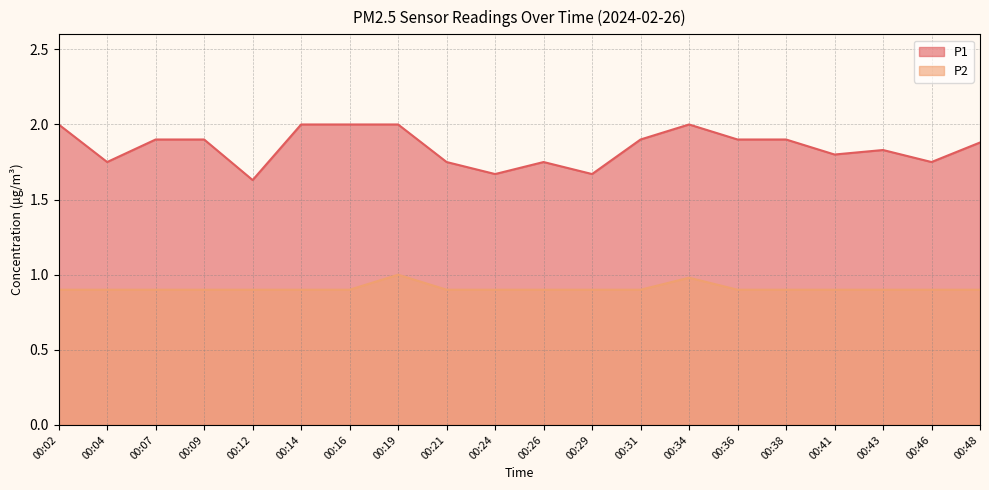

What is the value of the P1 point at the 5th from the left?

1.6